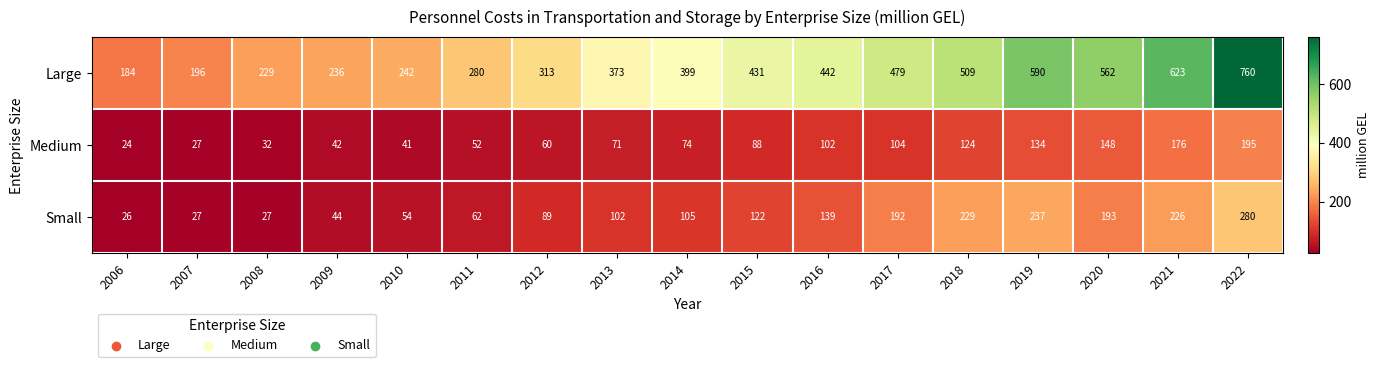

Is it true that Small equals 48 at 2008?

False